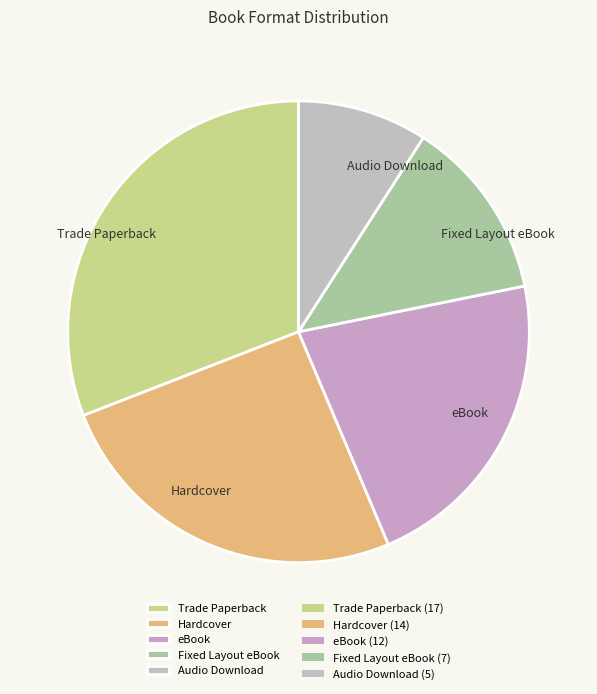

Count the number of slices in the pie.

5